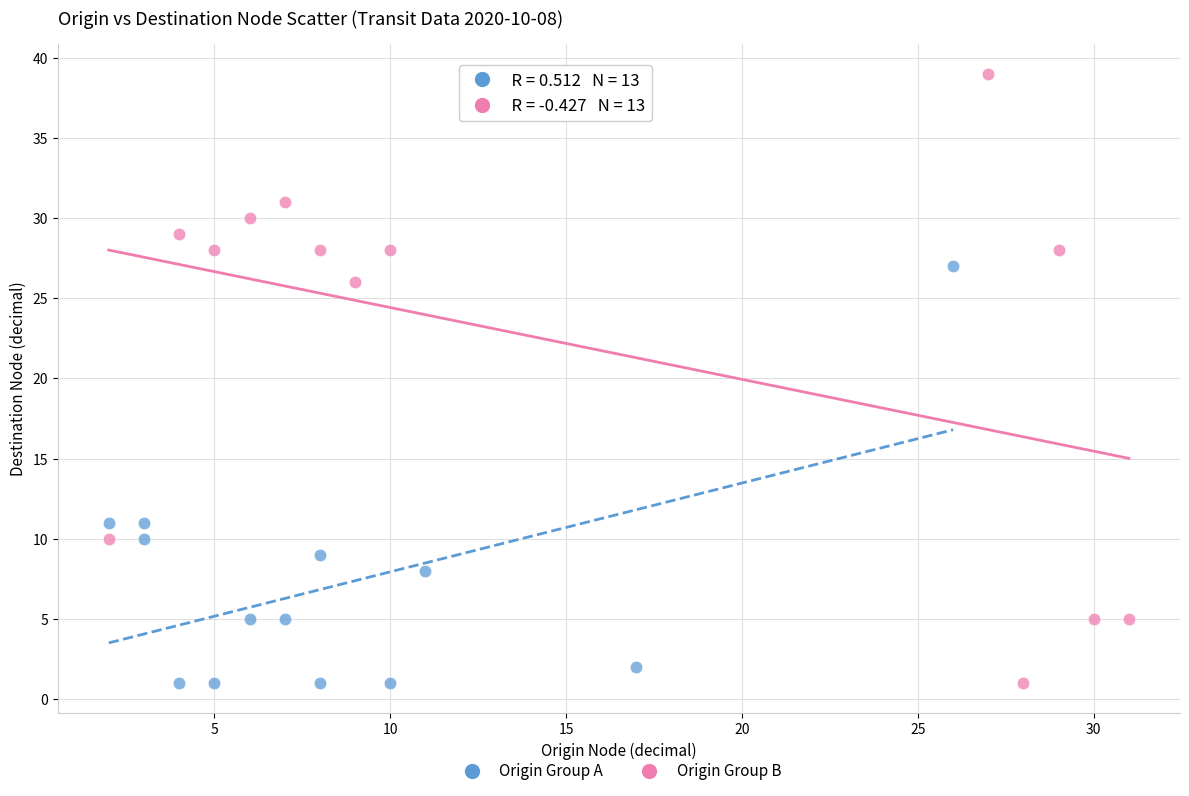

Which series has the largest Y range (max minus min)?

Origin Group B